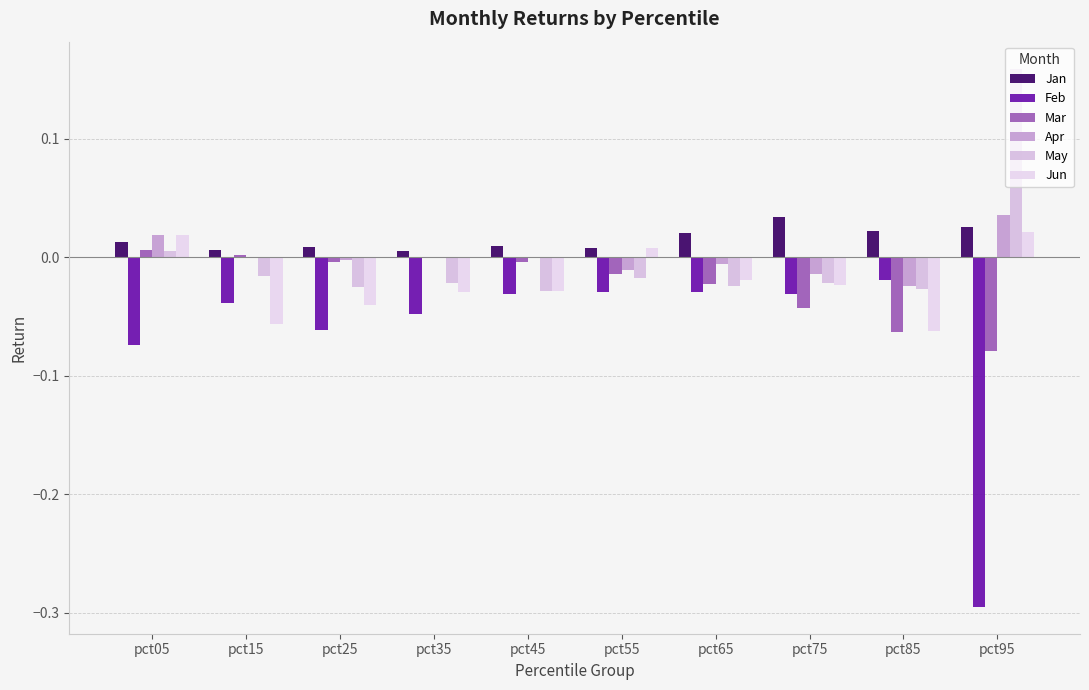

Are the bars horizontal?

No